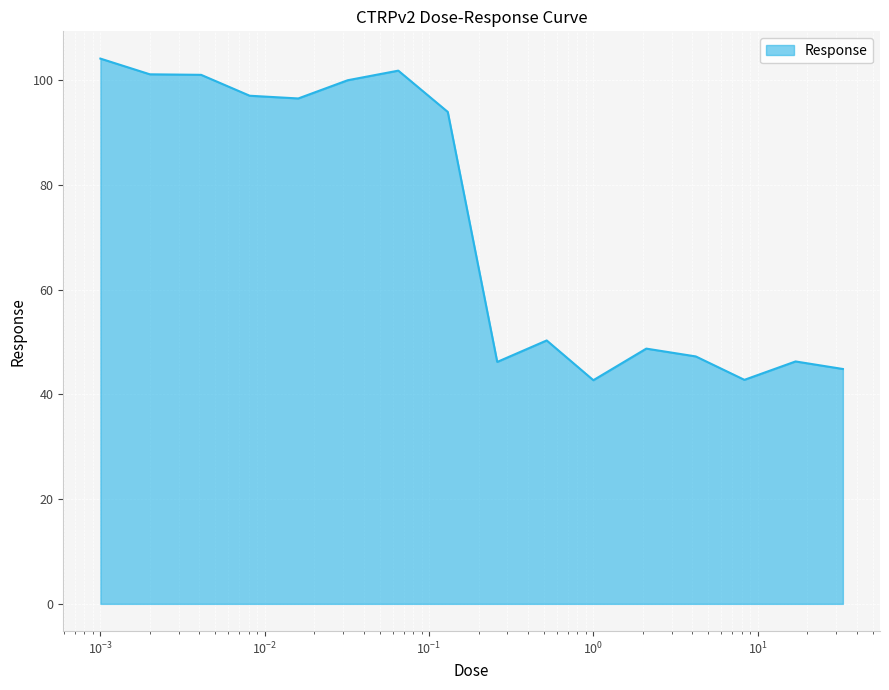

What is the greatest value displayed?

104.1